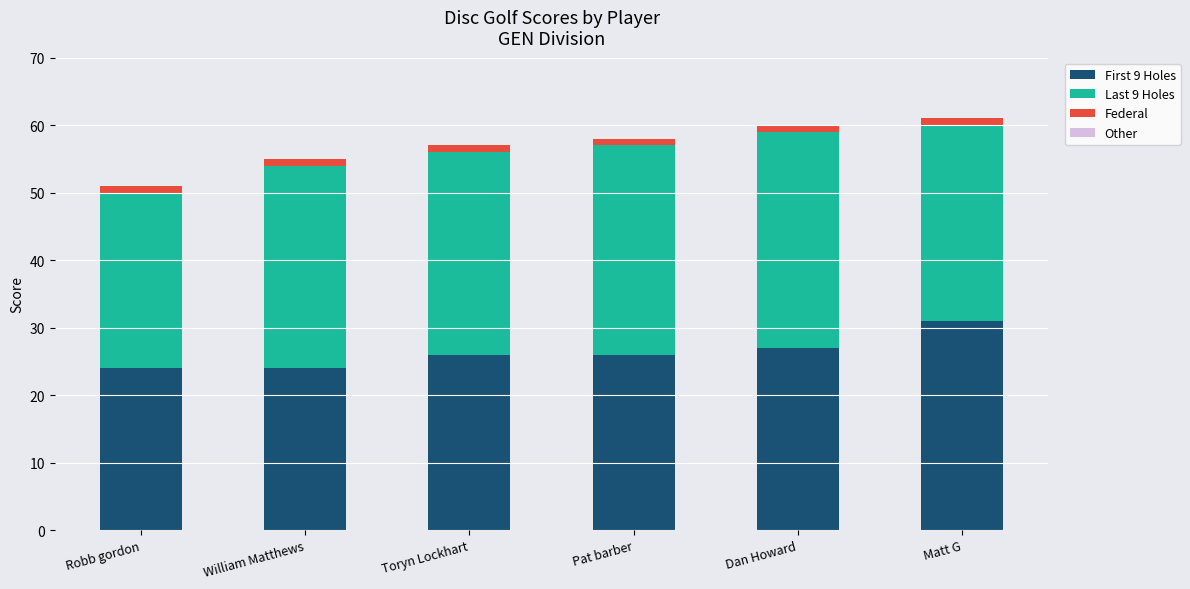

True or false: First 9 Holes has a value of 26 at Toryn Lockhart.

True